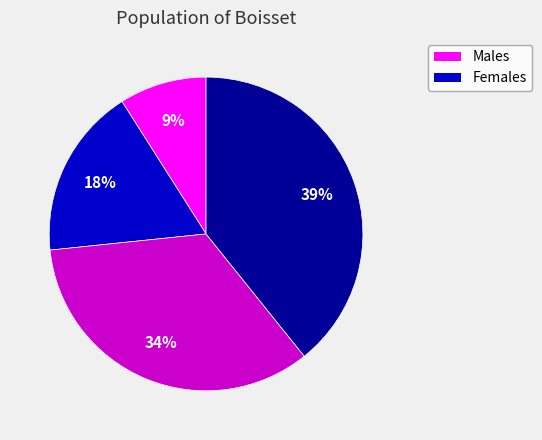

Is there a majority slice in this chart?

No